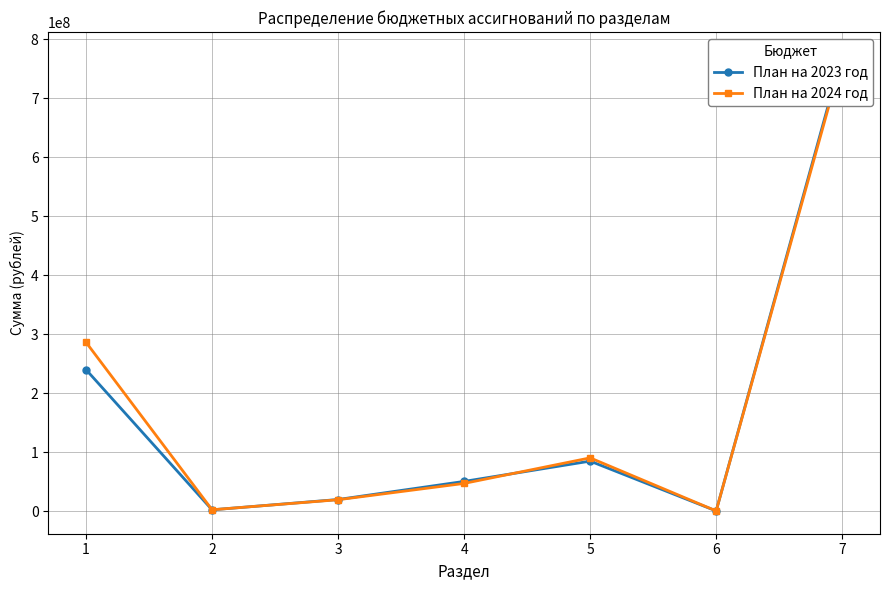

Reading left to right, what are all the values shown in this chart?

План на 2023 год: 1=239687121.0	2=2042000.0	3=19522689.3	4=50196710.9	5=84579077.6	6=170363.5	7=773370376.8
План на 2024 год: 1=286015407.2	2=2114600.0	3=19150534.0	4=46807578.9	5=90109221.6	6=170363.5	7=767721733.5